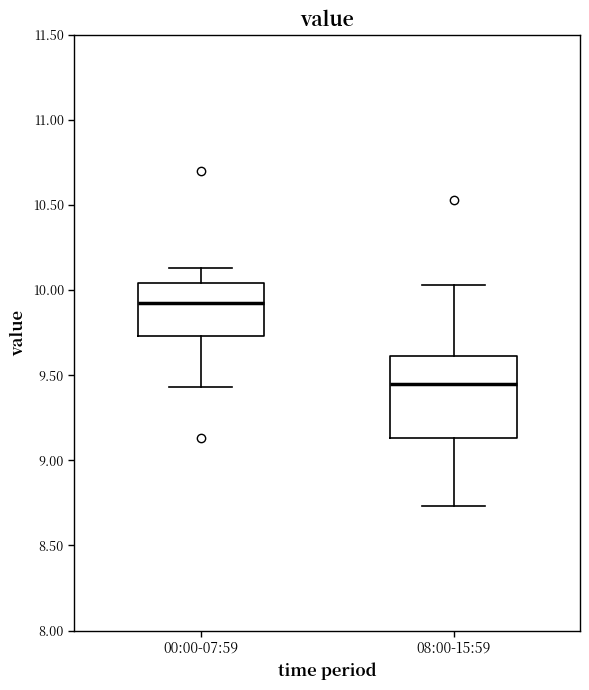

Reading left to right, read every box against the y-axis: the position of its median line, the range the box covers, and the ends of its whiskers. The values are not printed on the chart, so give them approximately, as read against the axis.

00:00-07:59: median 9.95, box 9.75 to 10.05, whiskers 9.45 to 10.15
08:00-15:59: median 9.45, box 9.15 to 9.60, whiskers 8.75 to 10.05